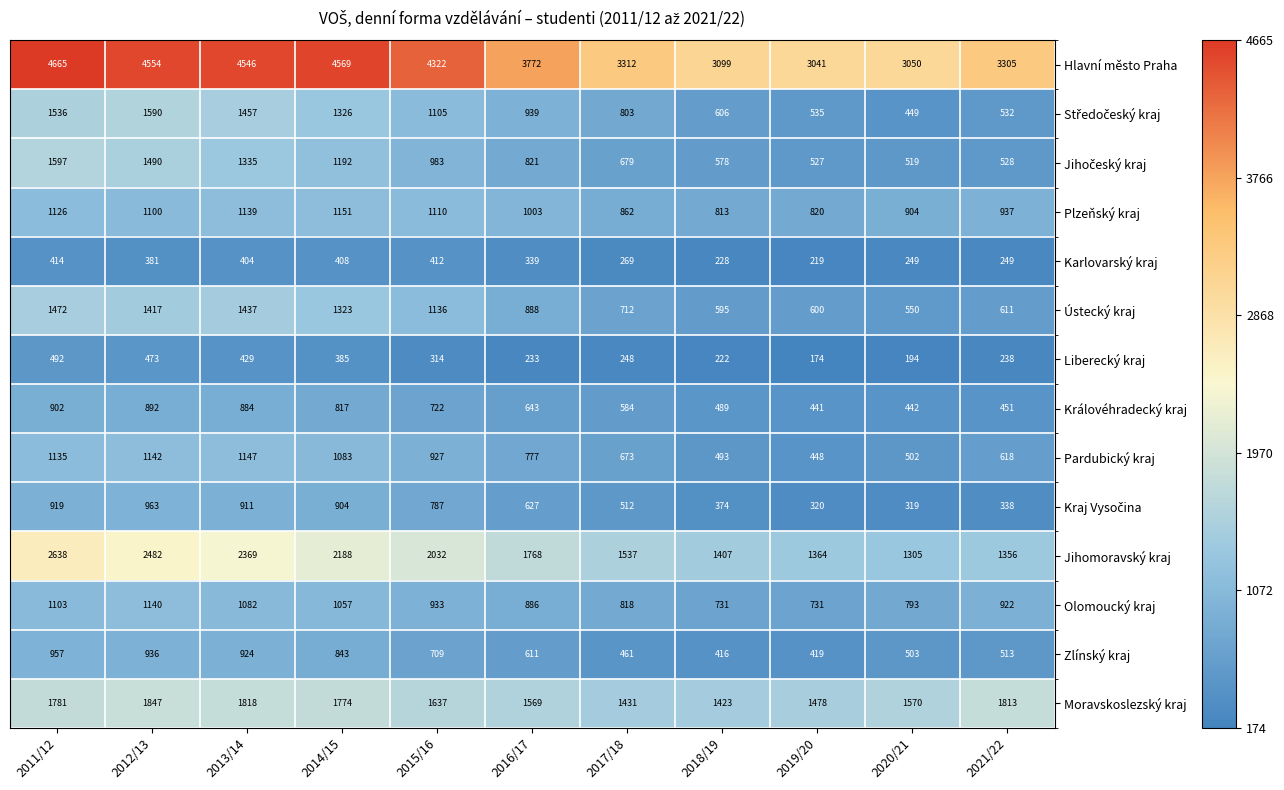

At which label is Ústecký kraj closest to 1011?

2016/17